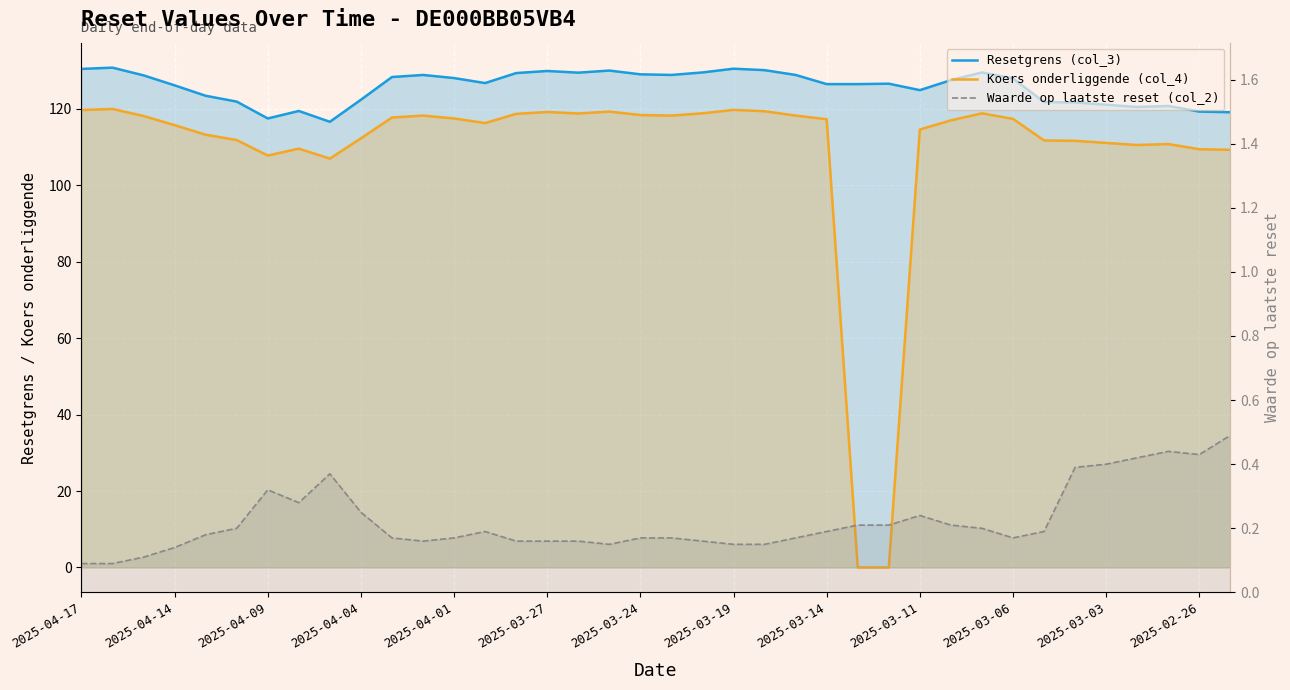

Reading left to right, transcribe all the data shown in this chart.

Resetgrens (col_3): 130.5	130.8	128.8	126.2	123.4	121.9	117.5	119.5	116.6	122.4	128.3	128.9	128.1	126.8	129.4	129.9	129.5	130.0	129.1	128.9	129.5	130.5	130.1	128.9	126.5	126.5	126.6	124.9	127.5	129.5	128.0	121.8	121.7	121.1	120.5	120.8	119.3	119.1
Koers onderliggende (col_4): 119.7	120.0	118.2	115.8	113.2	111.8	107.8	109.6	107.0	112.3	117.8	118.2	117.5	116.3	118.7	119.2	118.8	119.3	118.4	118.2	118.8	119.8	119.4	118.2	117.3	0.0	0.0	114.6	117.0	118.8	117.4	111.8	111.7	111.1	110.5	110.8	109.5	109.3
Waarde op laatste reset (col_2): 0.1	0.1	0.1	0.1	0.2	0.2	0.3	0.3	0.4	0.2	0.2	0.2	0.2	0.2	0.2	0.2	0.2	0.1	0.2	0.2	0.2	0.1	0.1	0.2	0.2	0.2	0.2	0.2	0.2	0.2	0.2	0.2	0.4	0.4	0.4	0.4	0.4	0.5